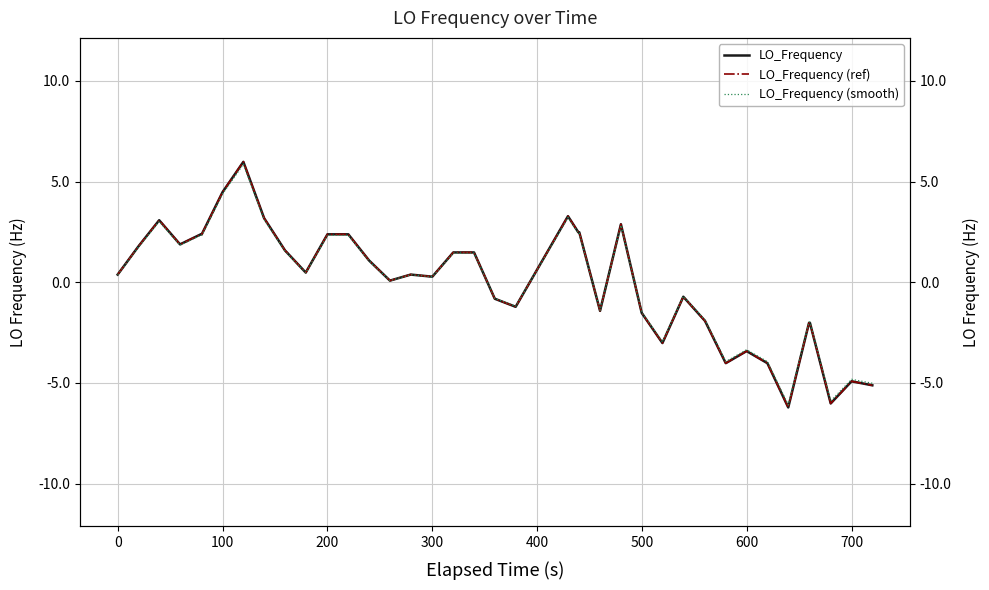

What is the highest value of the LO_Frequency (smooth) series?

5.9